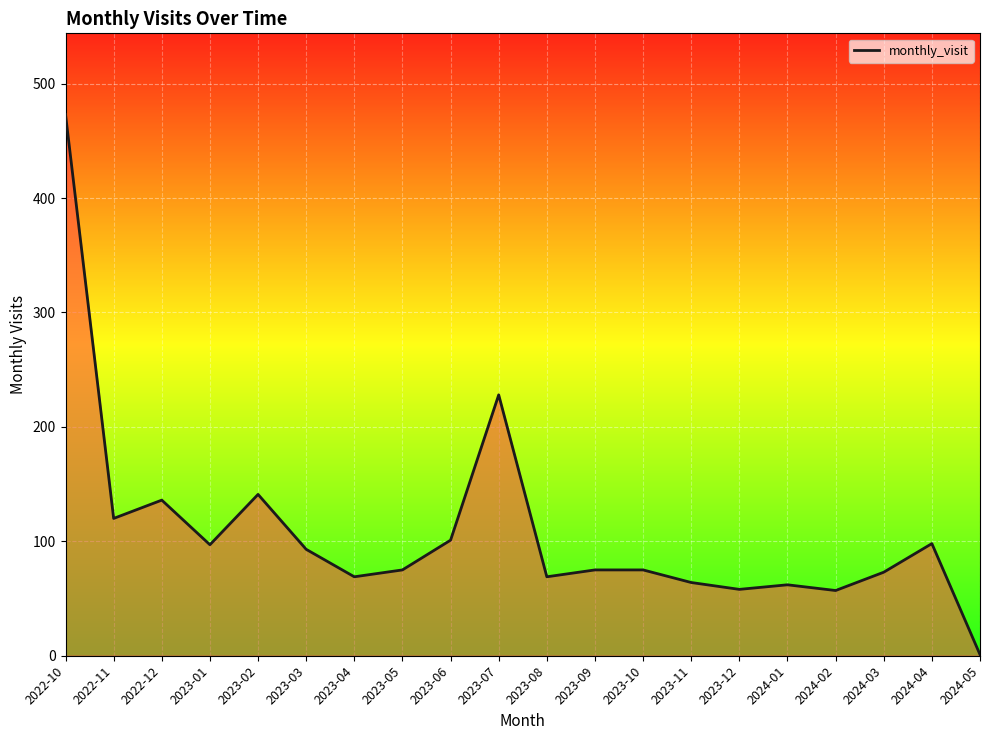

What is the difference between the values at 2023-03 and 2023-06?

8